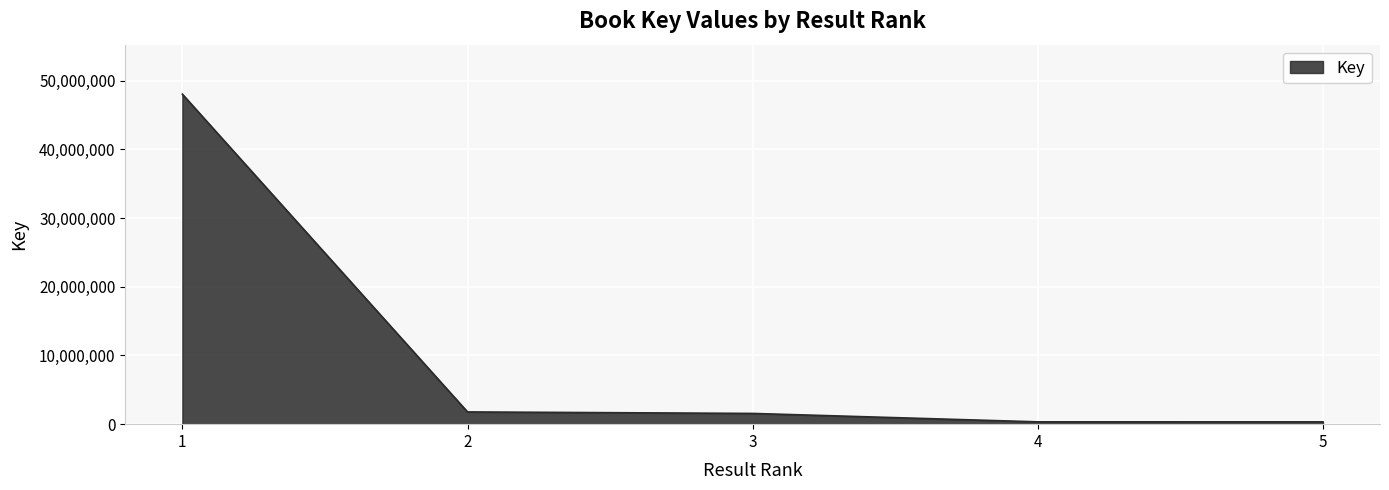

Is it true that the value at 2 is 1781809?

True